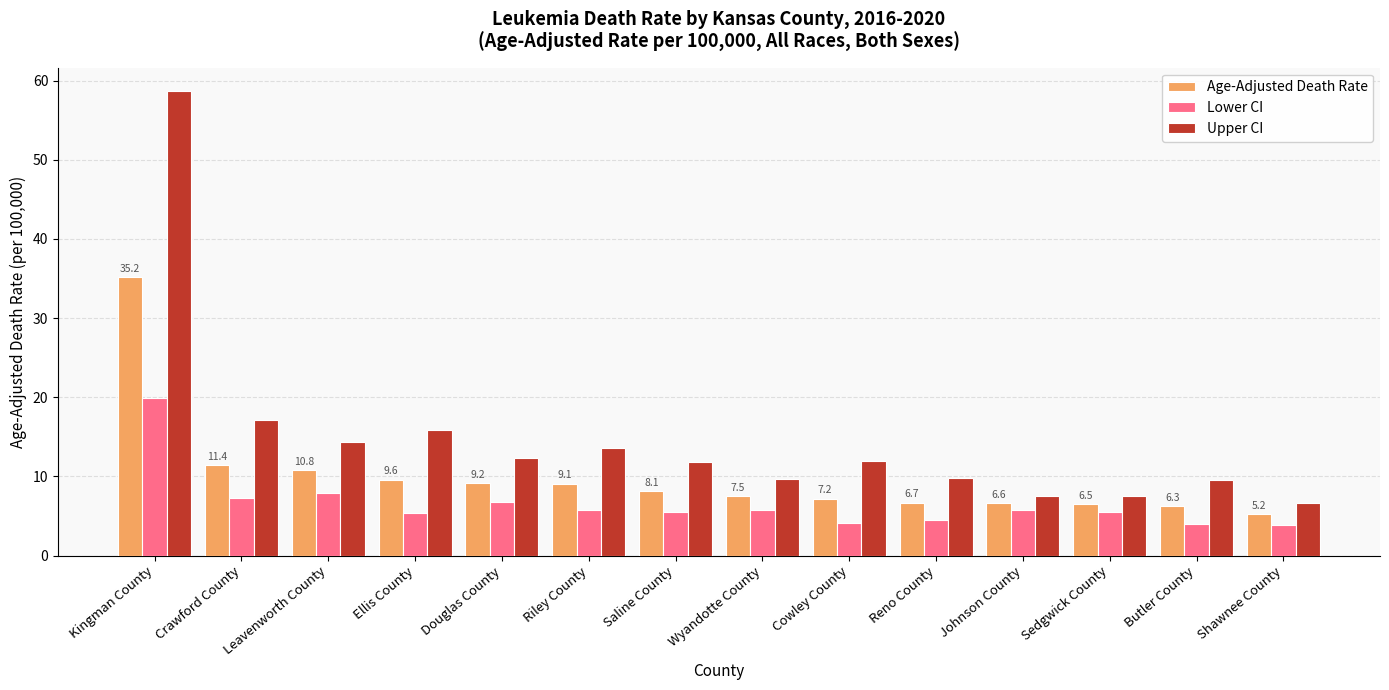

Which category has the lowest value in the Upper CI series?

Shawnee County